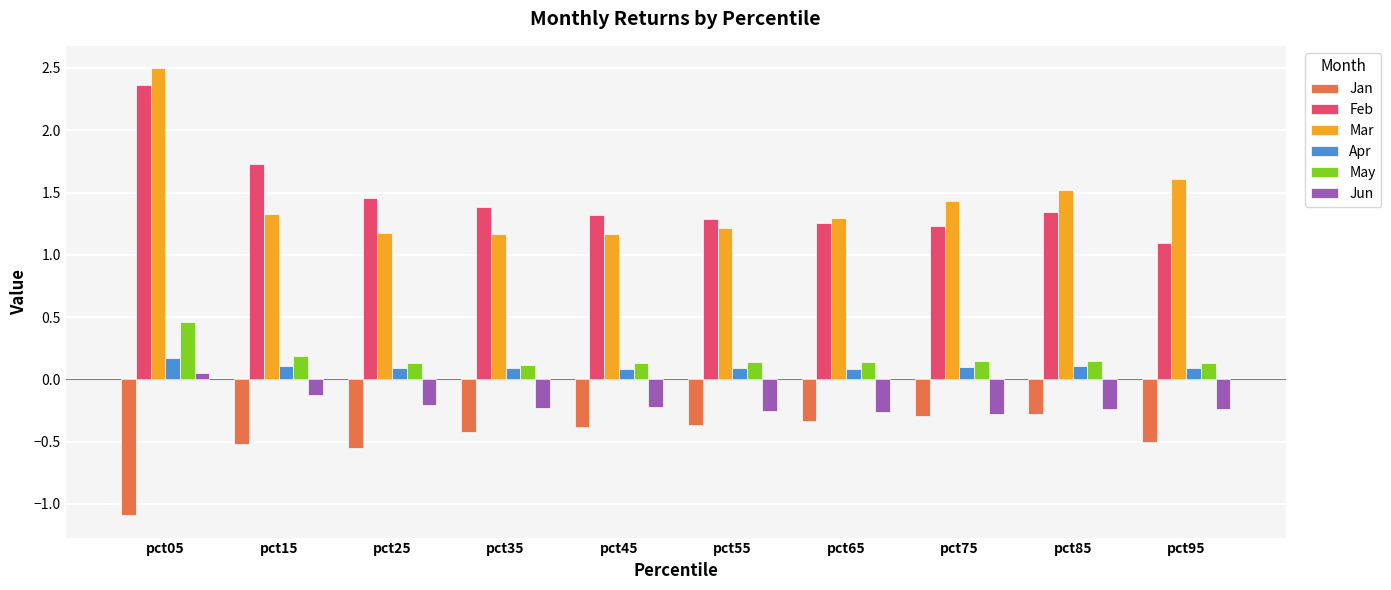

True or false: Mar has a value of 2.0 at pct65.

False